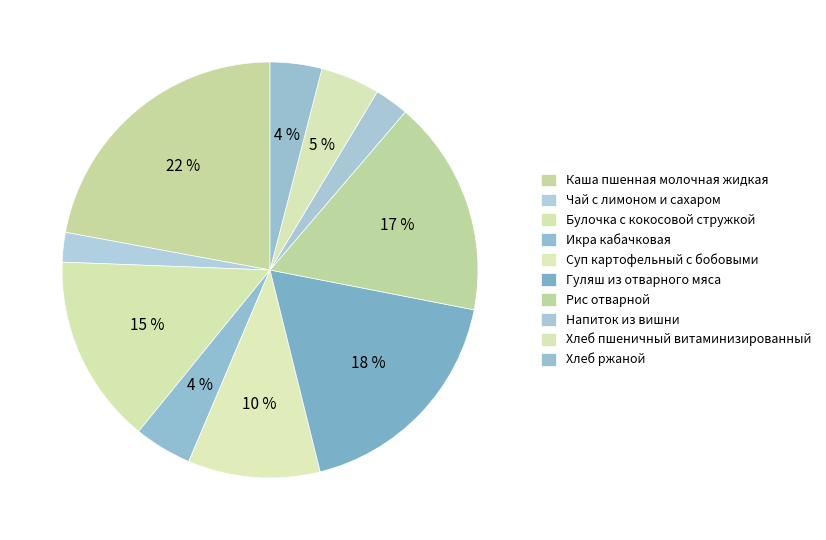

How many slices are in this pie chart?

10